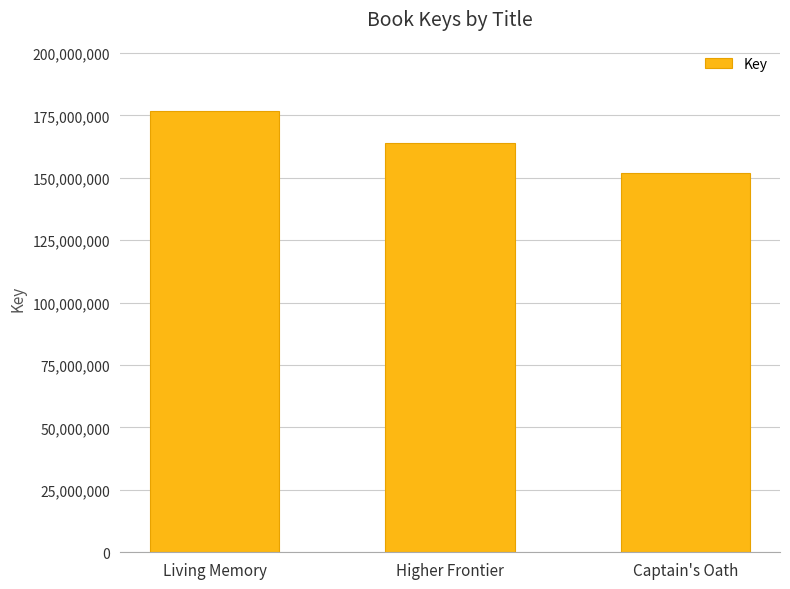

What is the difference between the values at Living Memory and Captain's Oath?

25126110